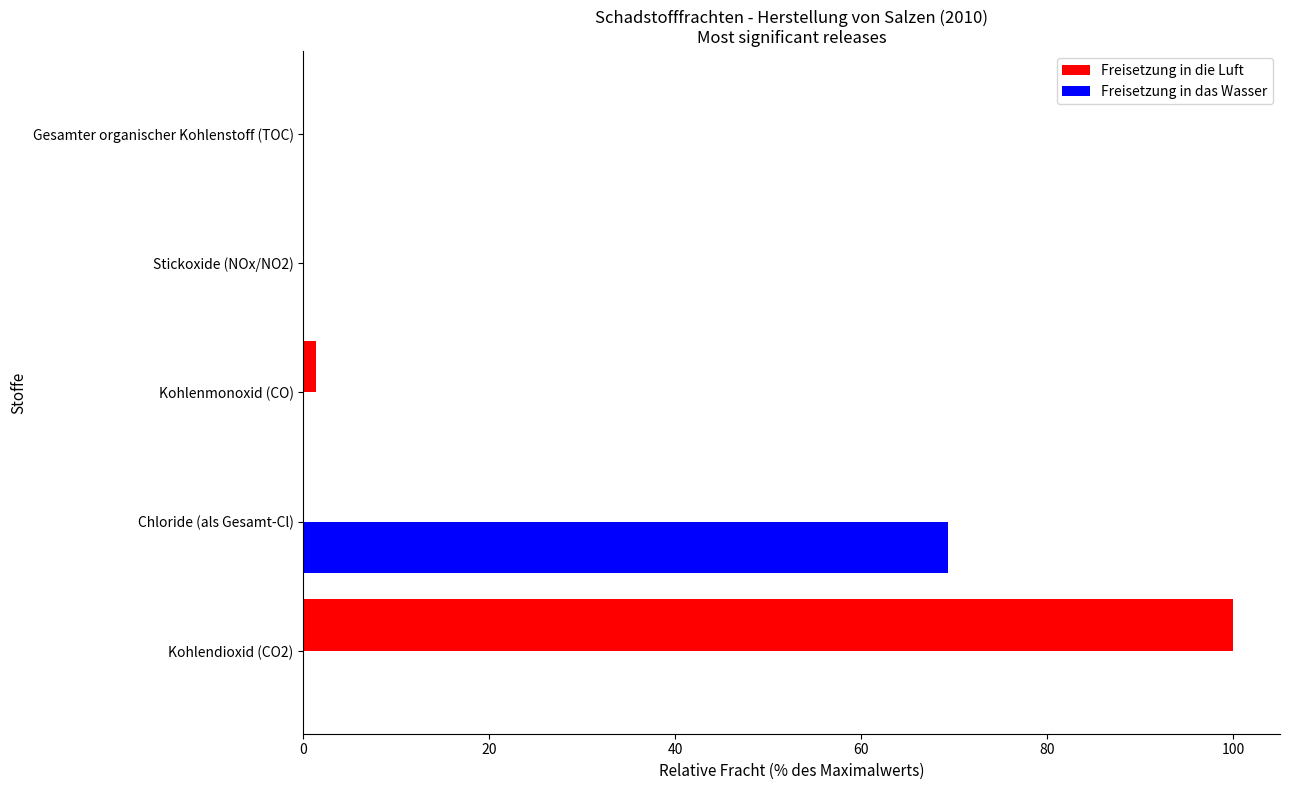

What is the sum of all Freisetzung in das Wasser values?

69.3